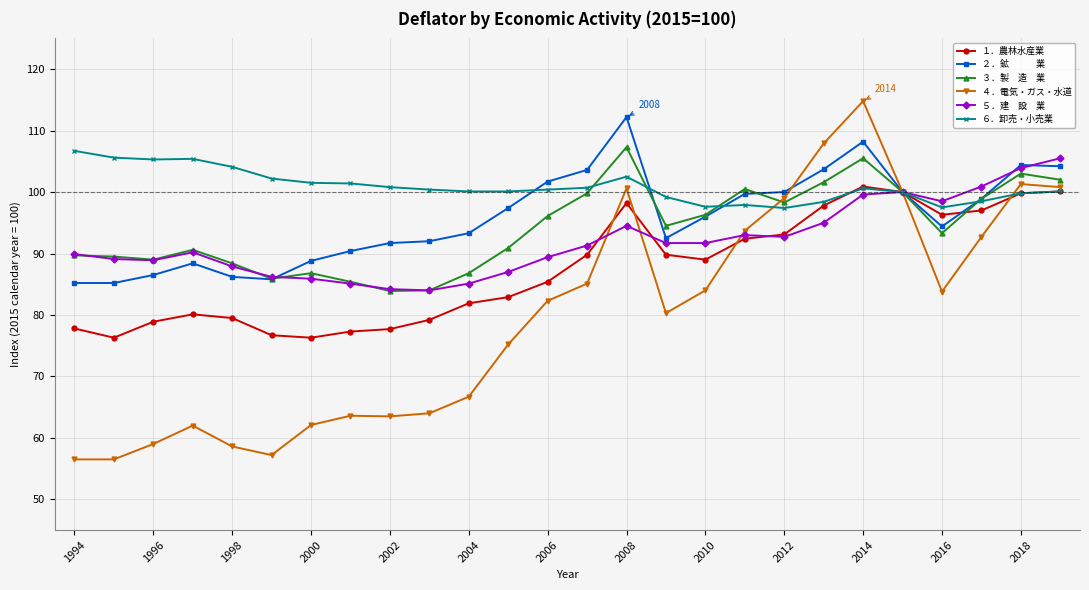

What is the smallest value displayed?

56.5